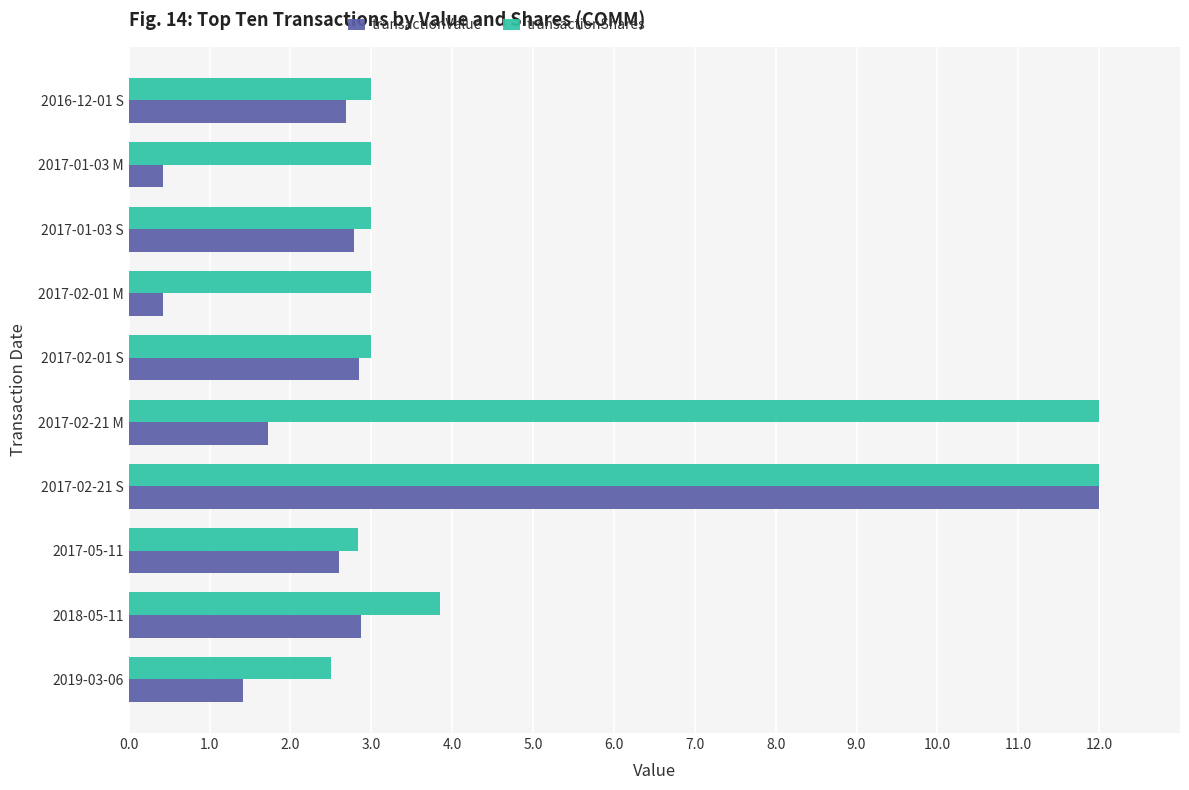

What is the sum of all transactionShares values?

48.2